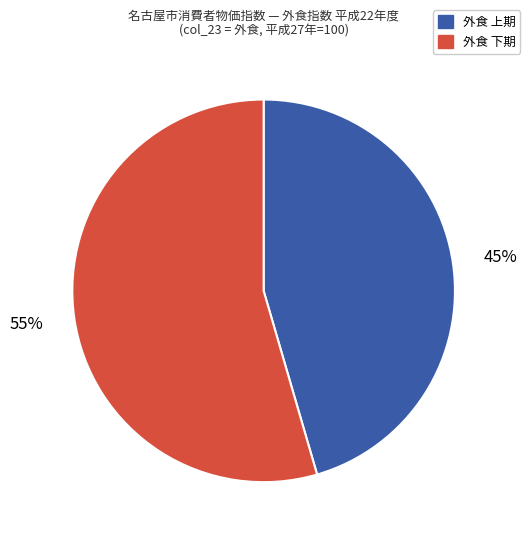

To the nearest percent, what is the average slice percentage?

50%